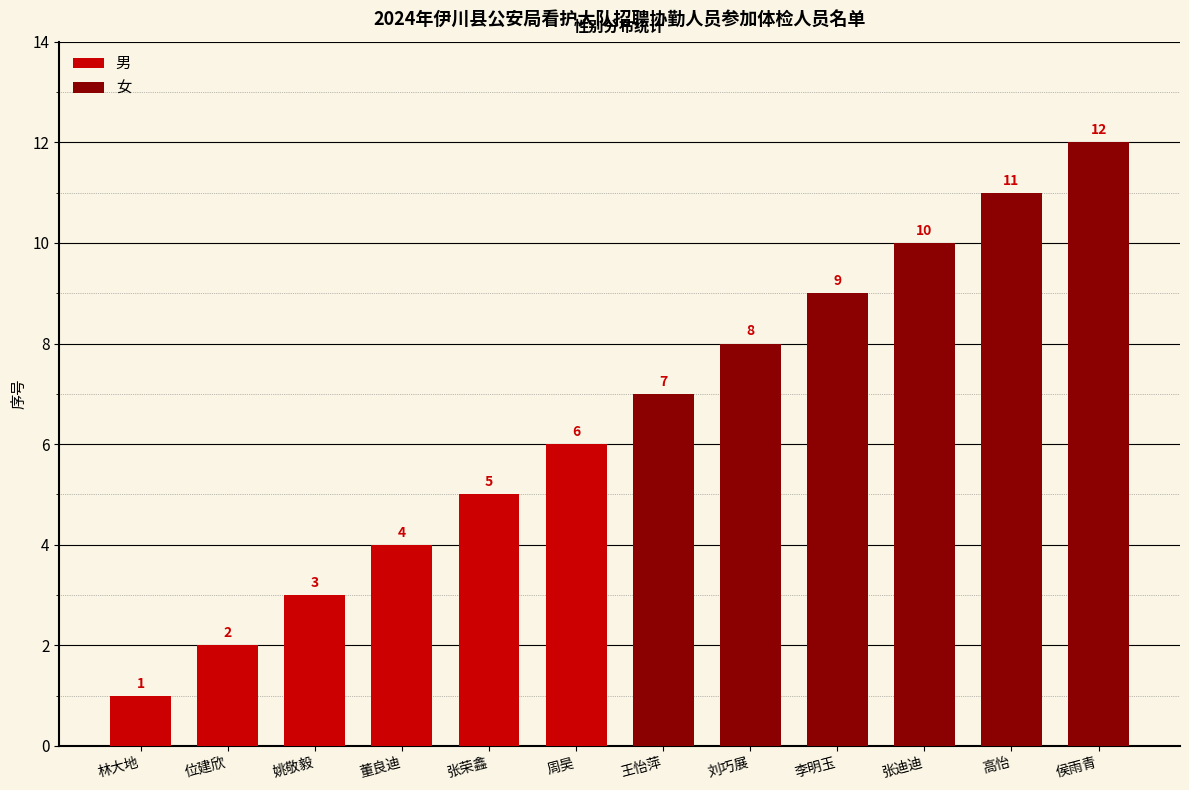

How many series are shown in this chart?

2